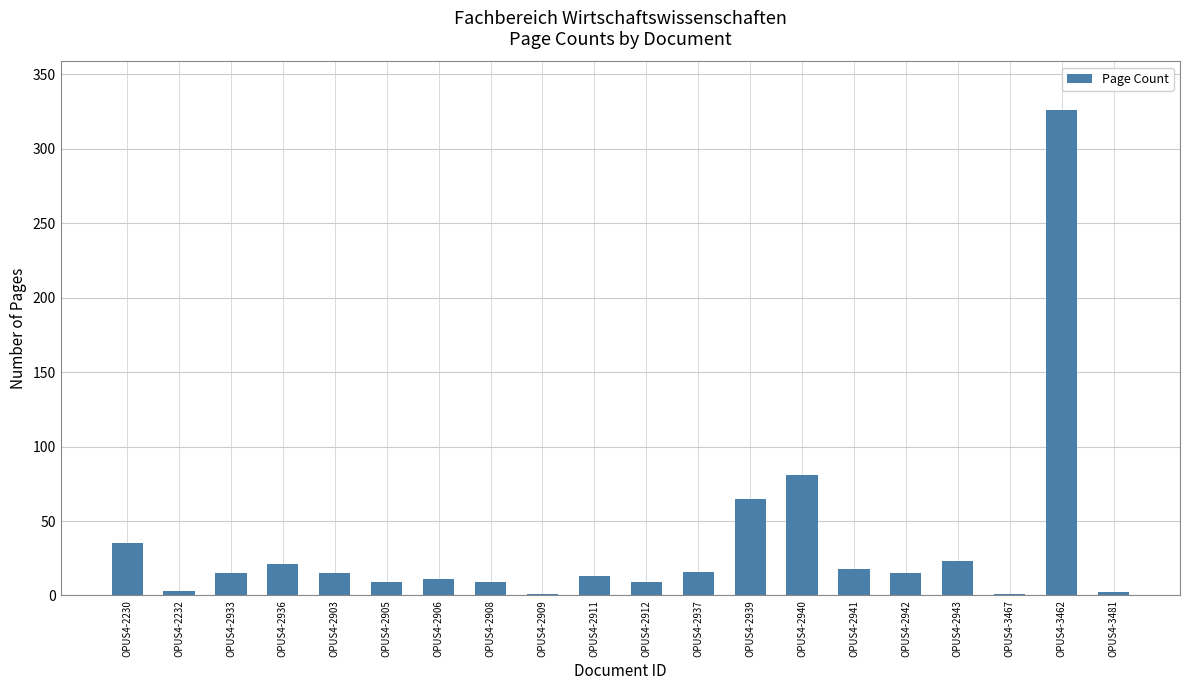

True or false: the data shows 2 at OPUS4-3481.

True